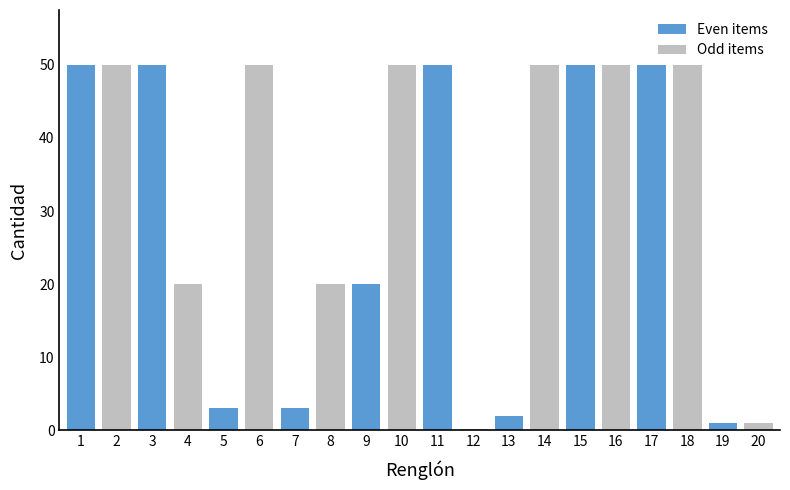

How many values in the Even items series are below 50?

5